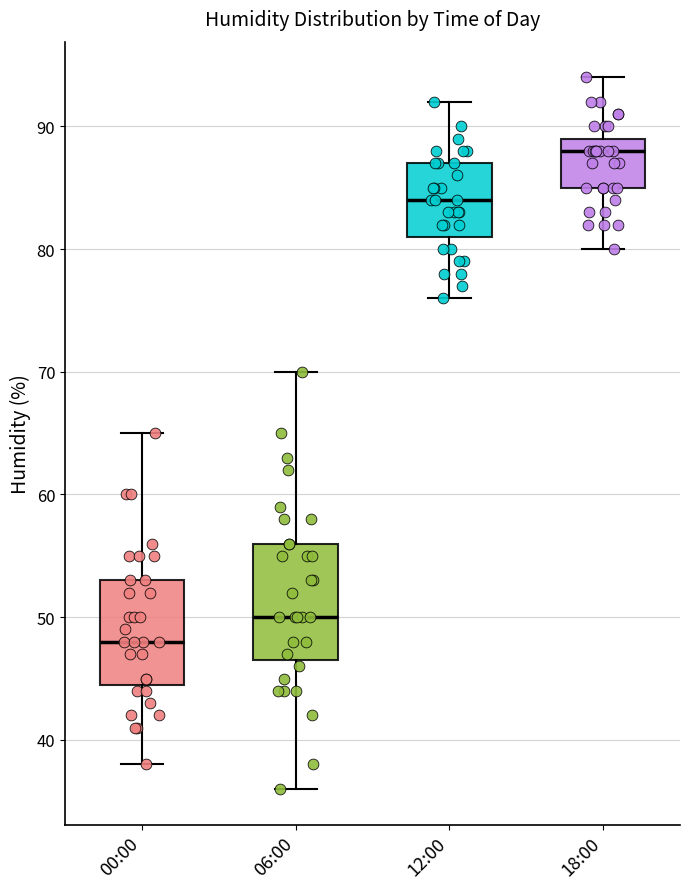

Reading left to right, read every box against the y-axis: the position of its median line, the range the box covers, and the ends of its whiskers. The values are not printed on the chart, so give them approximately, as read against the axis.

00:00: median 48, box 45 to 53, whiskers 38 to 65
06:00: median 50, box 47 to 56, whiskers 36 to 70
12:00: median 84, box 81 to 87, whiskers 76 to 92
18:00: median 88, box 85 to 89, whiskers 80 to 94